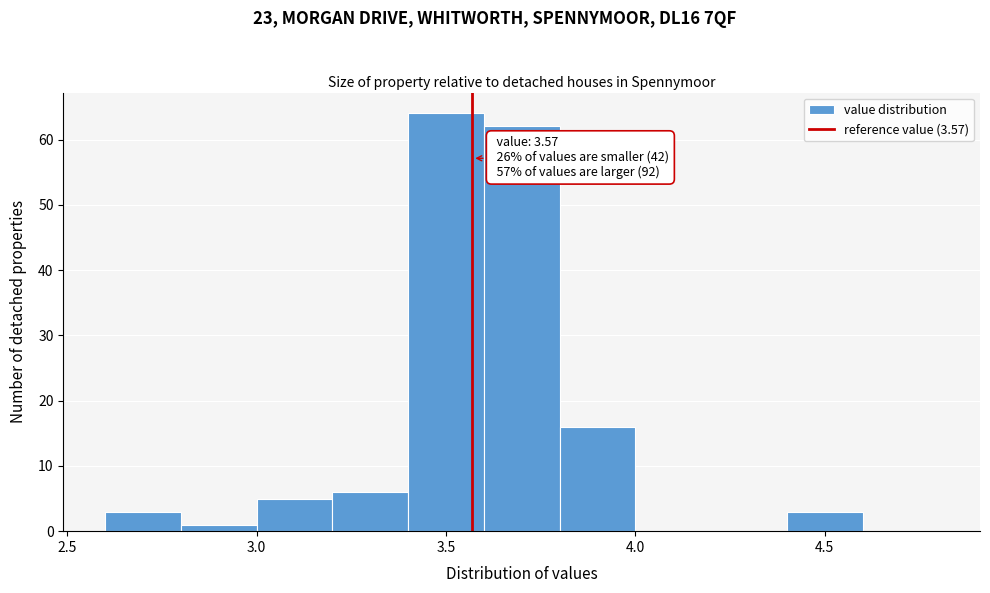

Over which range of the x-axis is the bar tallest?

3.4 to 3.6